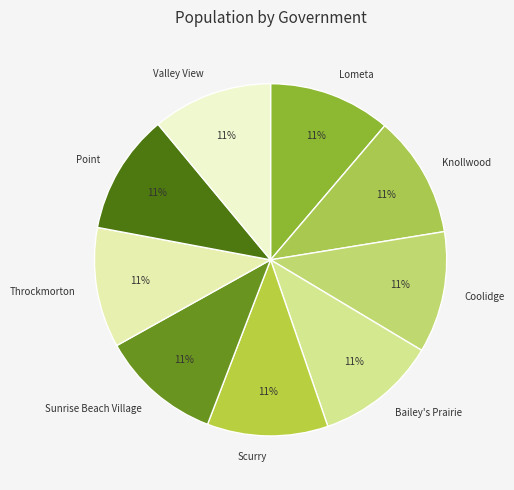

Do Valley View and Throckmorton together represent more than half of the pie?

No